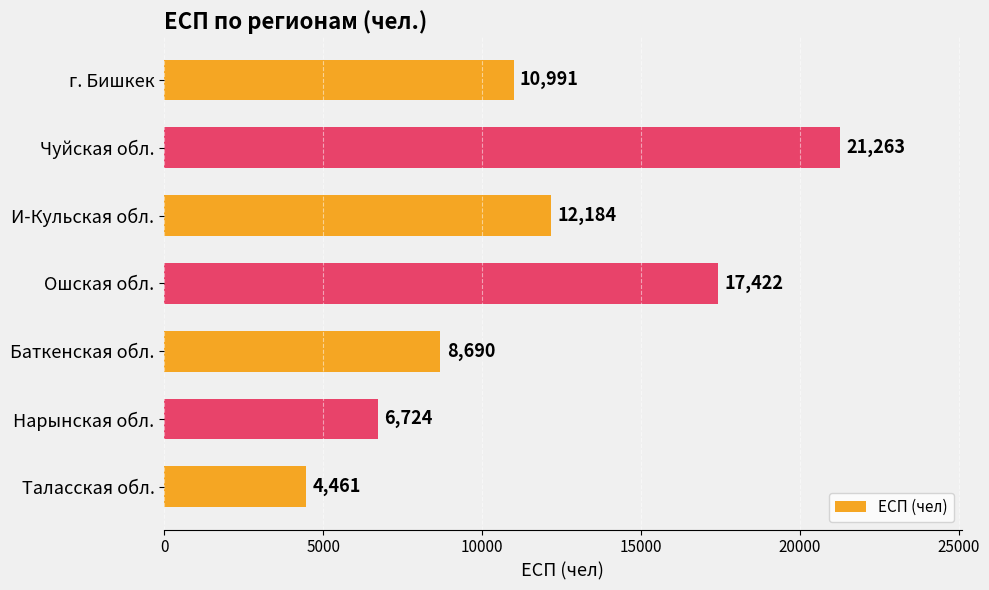

Reading bottom to top, list all the values displayed in this chart.

4461	6724	8690	17422	12184	21263	10991